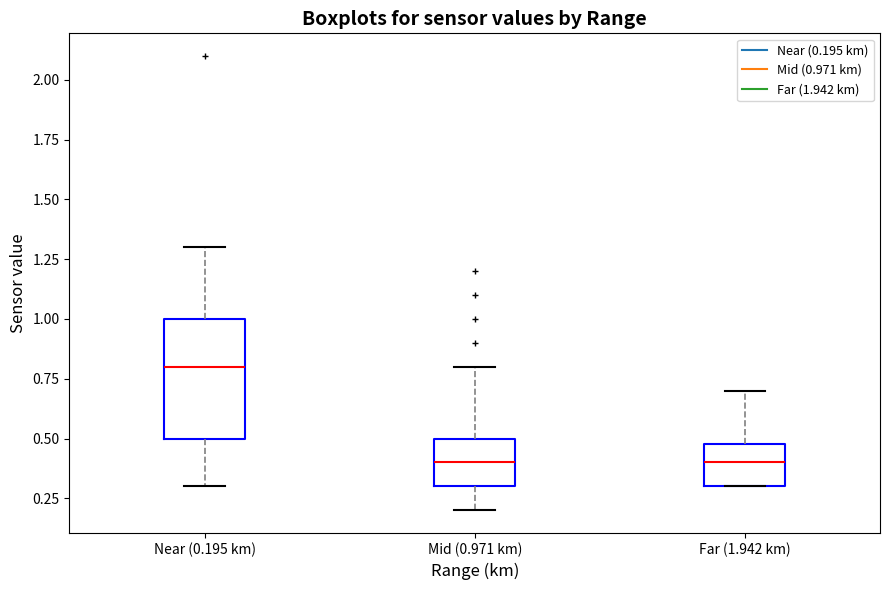

Where does the upper whisker of the box for Near (0.195 km) end on the y-axis? The values are not printed on the chart, so give them approximately, as read against the axis.

1.3